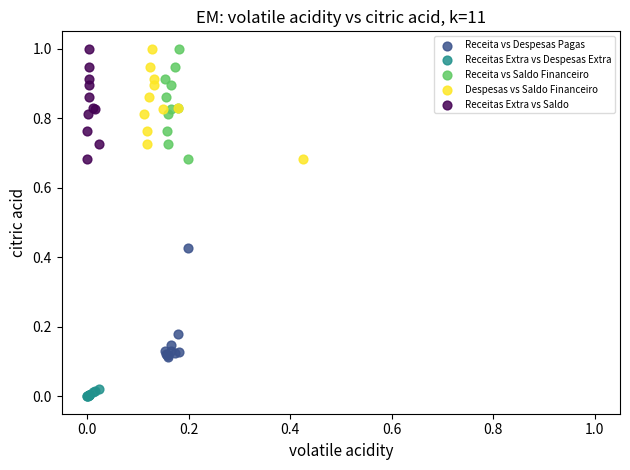

Which series contains the lowest Y value?

Receitas Extra vs Despesas Extra